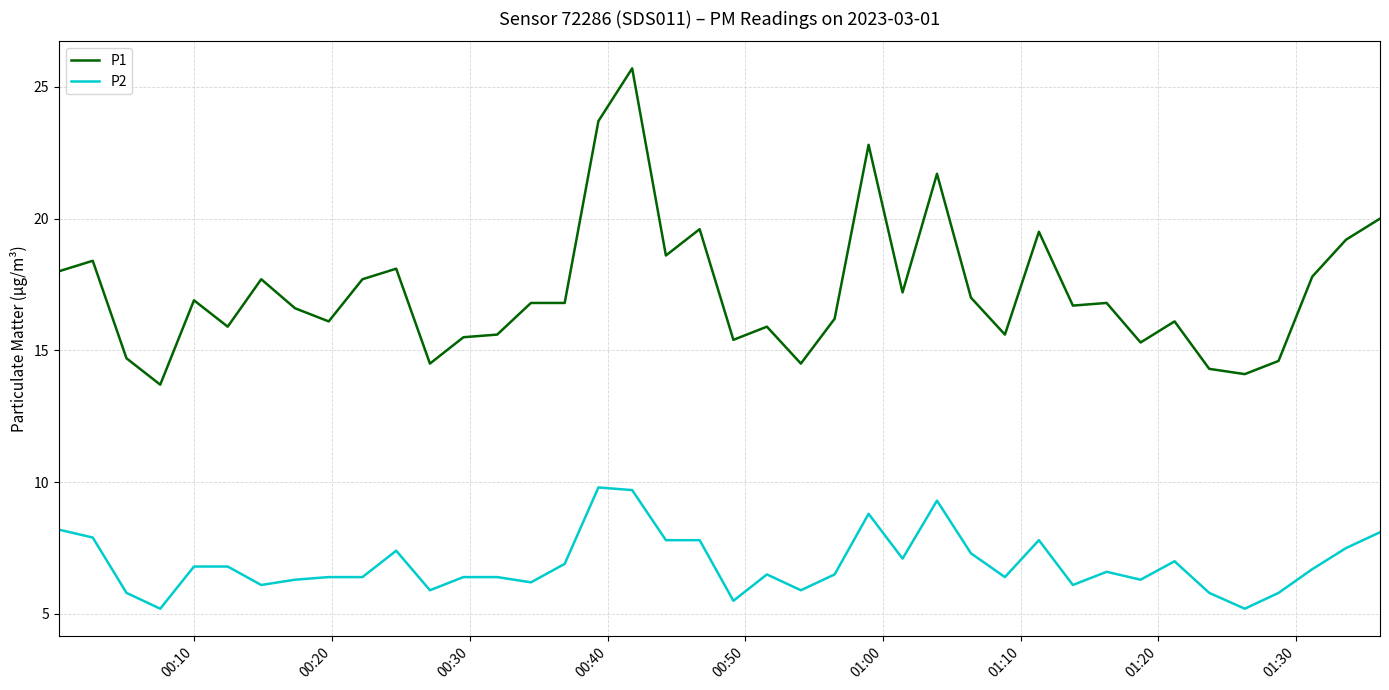

What is the lowest value of the P2 series?

5.2